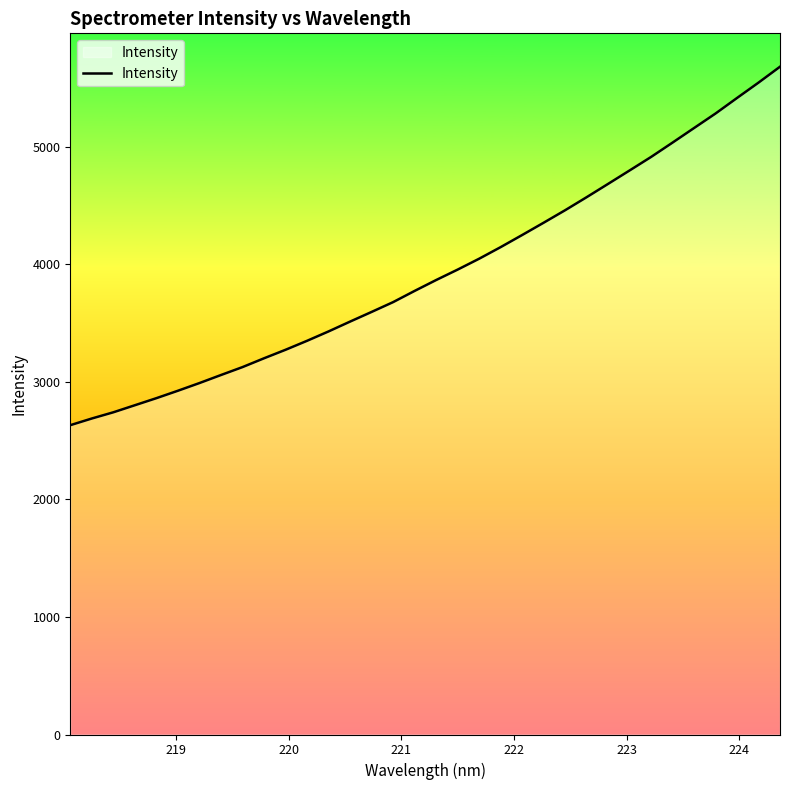

Does the chart display data point markers on the line(s)?

No